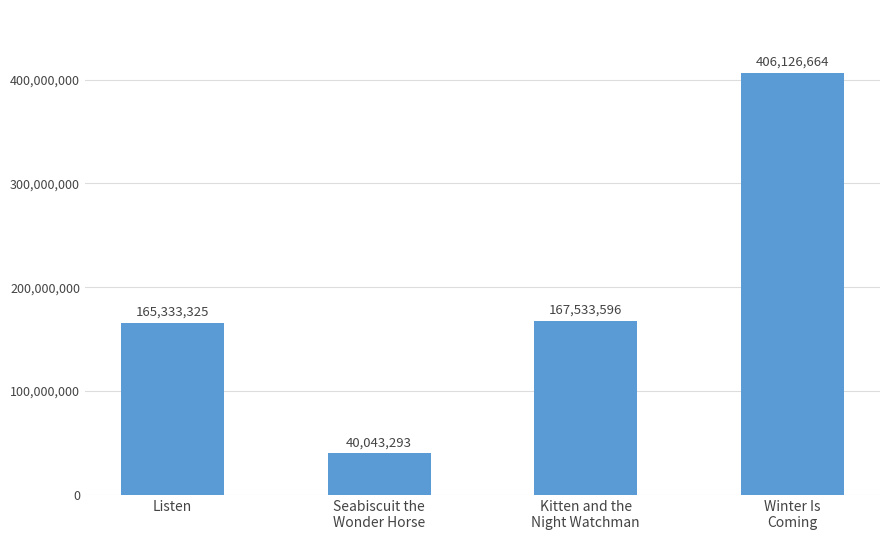

What value does the data have at Seabiscuit the
Wonder Horse?

40043293